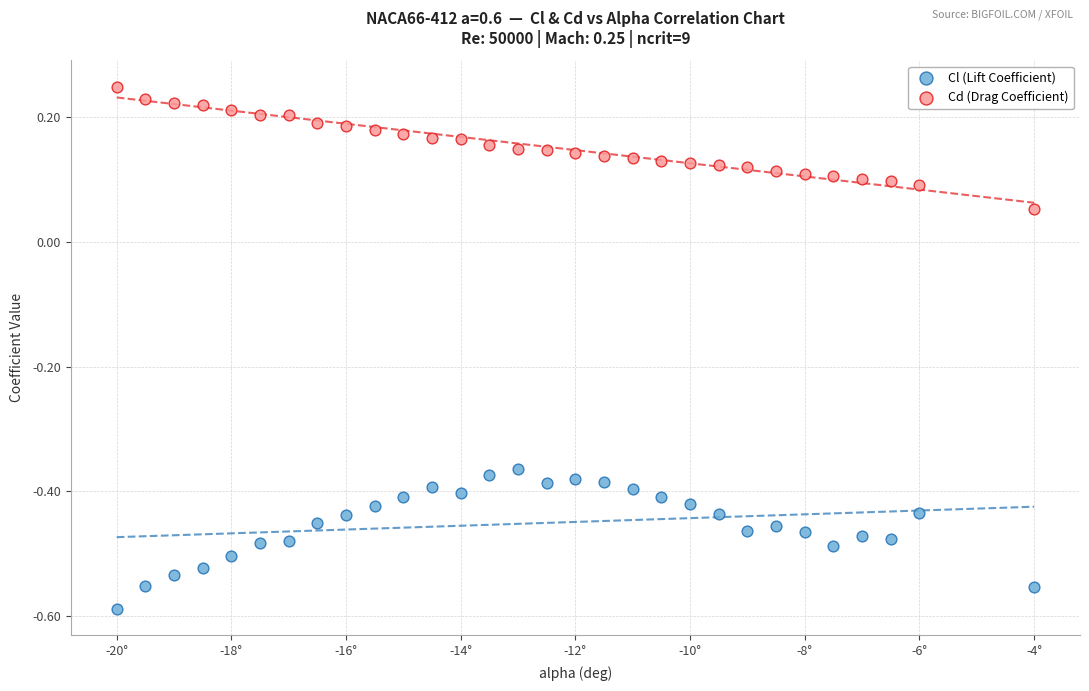

Which series has the largest Y range (max minus min)?

Cl (Lift Coefficient)